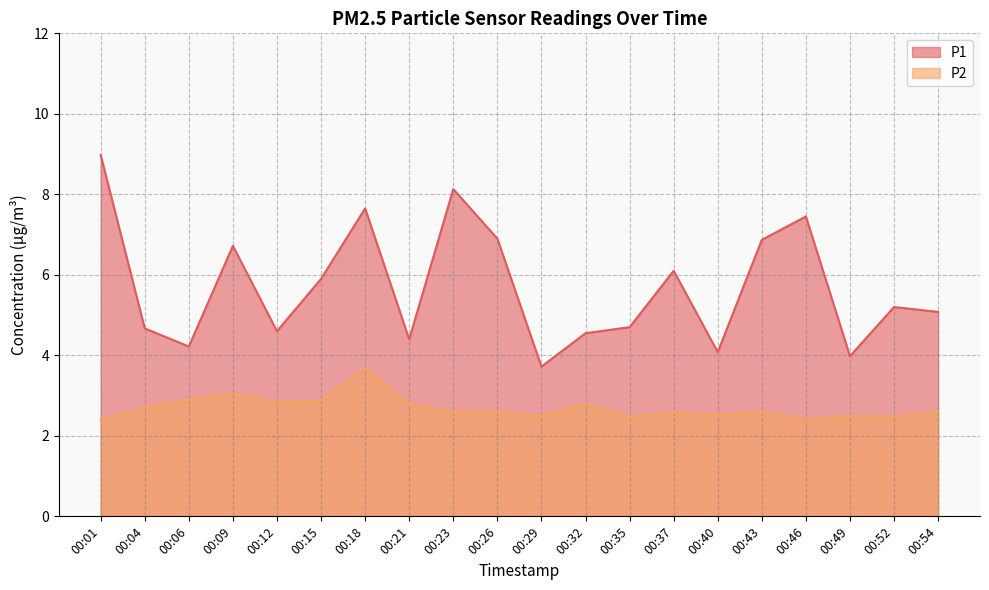

What is the difference between the P1 values at 00:52 and 00:29?

1.5